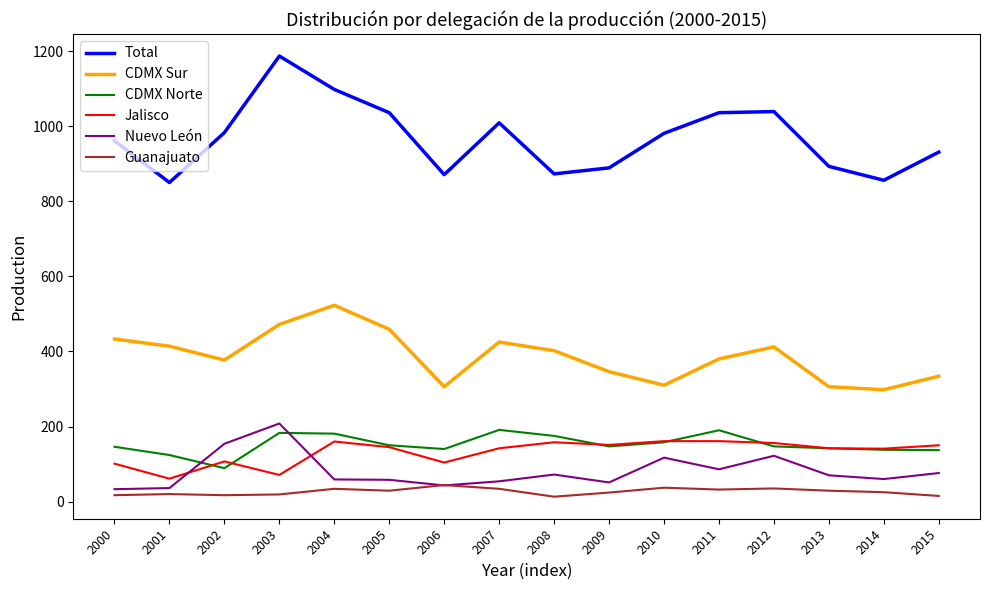

Which series changed the most between 2003 and 2014?

Total